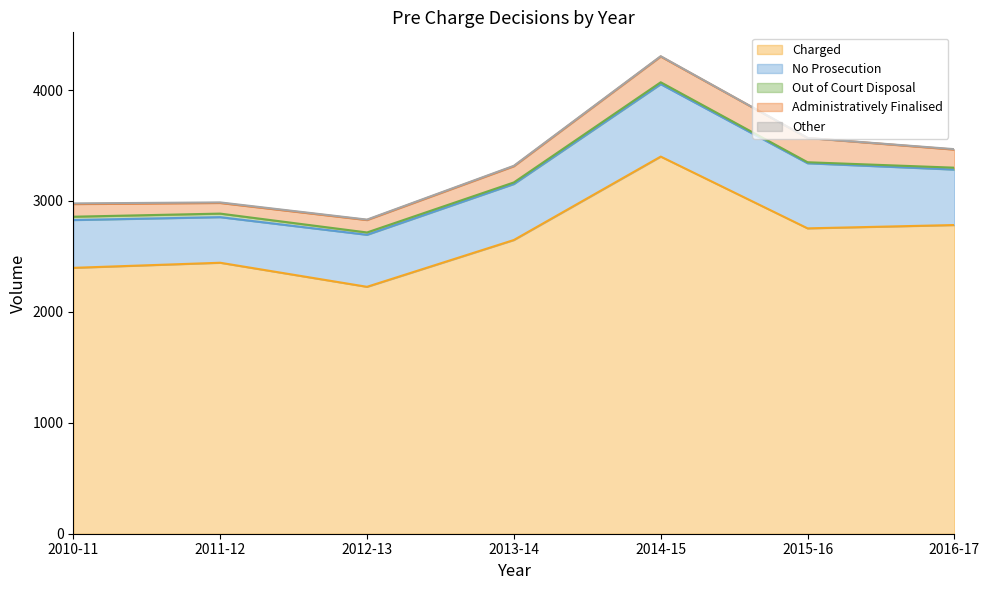

The Out of Court Disposal series shows 32 at 2011-12. True or false?

True